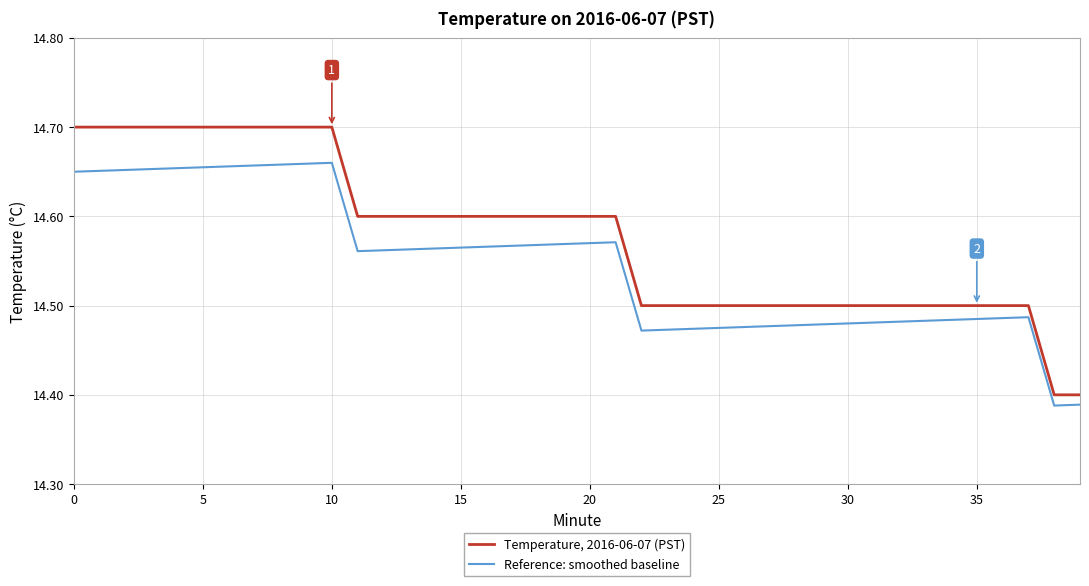

True or false: Reference: smoothed baseline and Temperature, 2016-06-07 (PST) cross at least once.

False